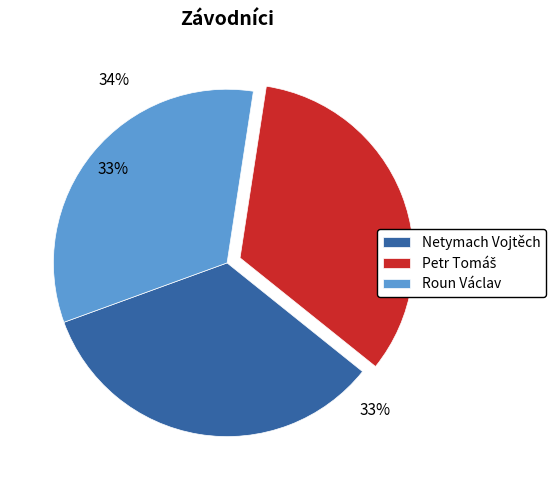

To the nearest percent, what is the difference between the largest and smallest slice percentages?

1%